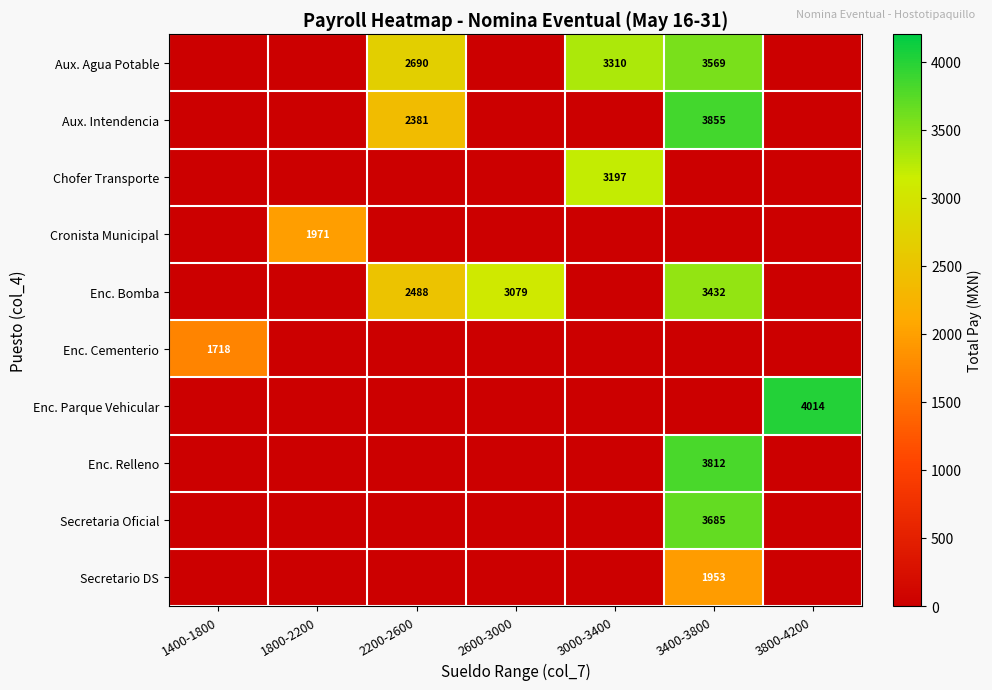

The Chofer Transporte series shows 1504.2 at 3400-3800. True or false?

False